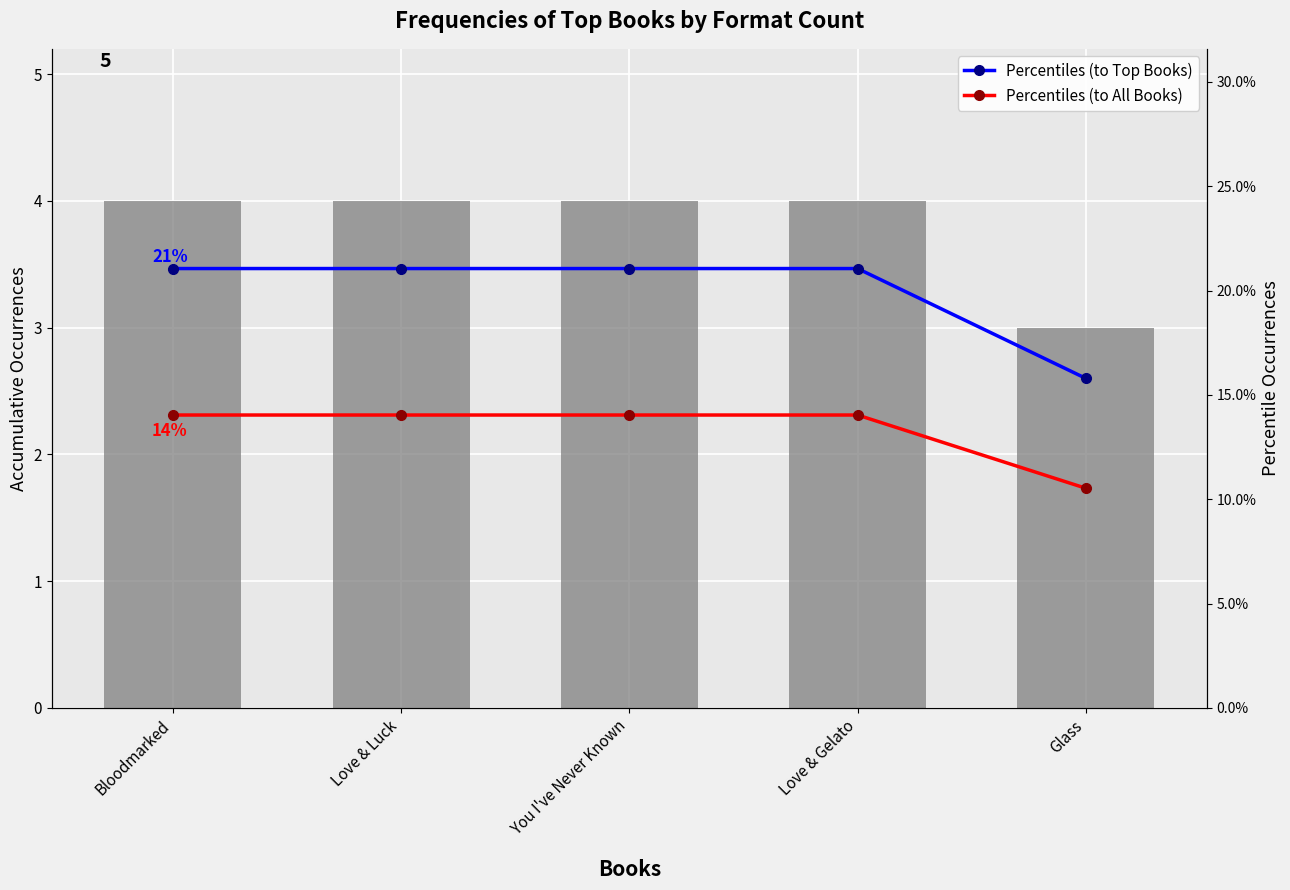

Which series changed the most between Bloodmarked and Glass?

Book Count